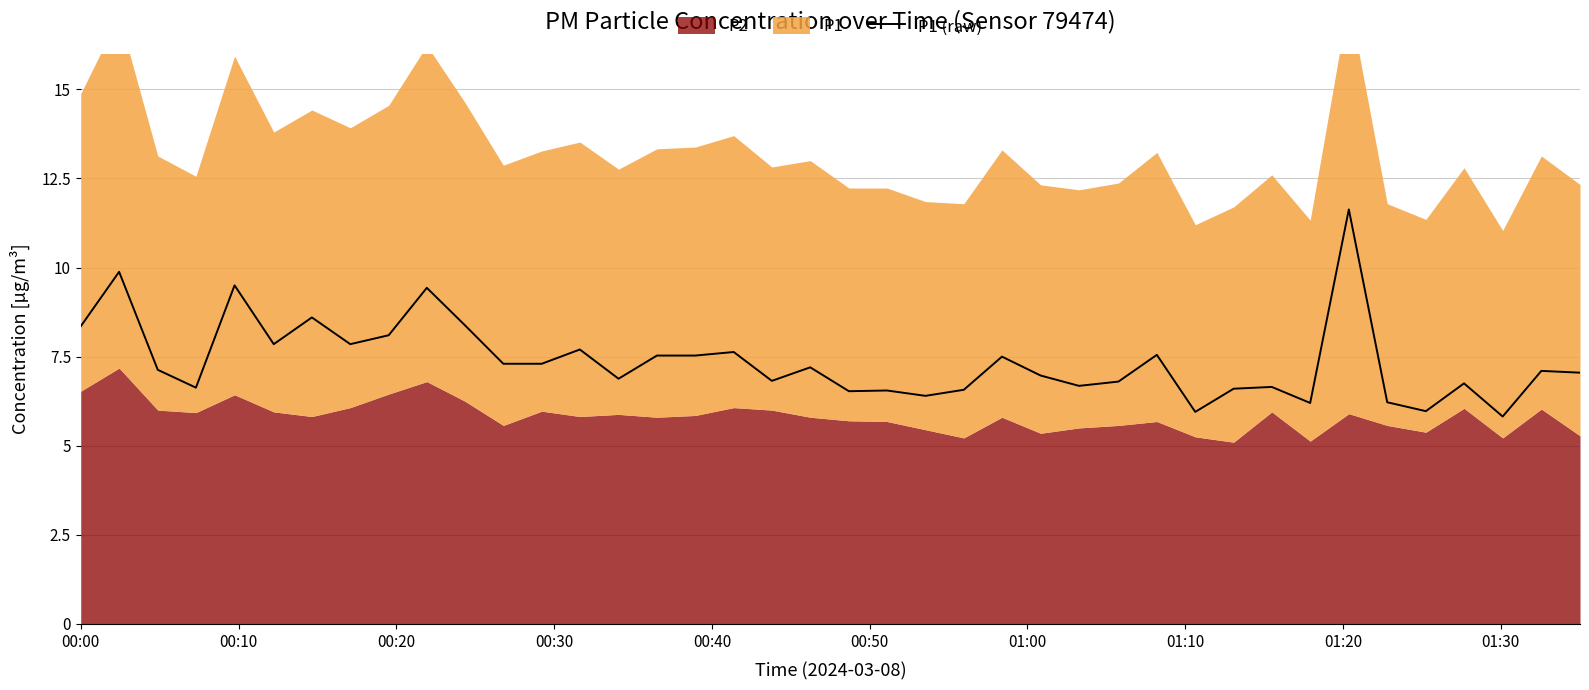

True or false: there are more than 2 points higher than both neighbors.

True